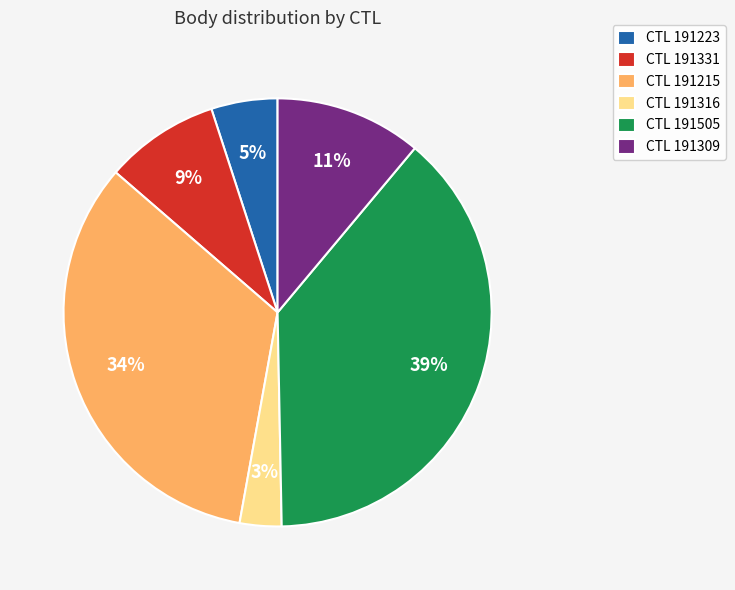

How many segments does this pie chart have?

6